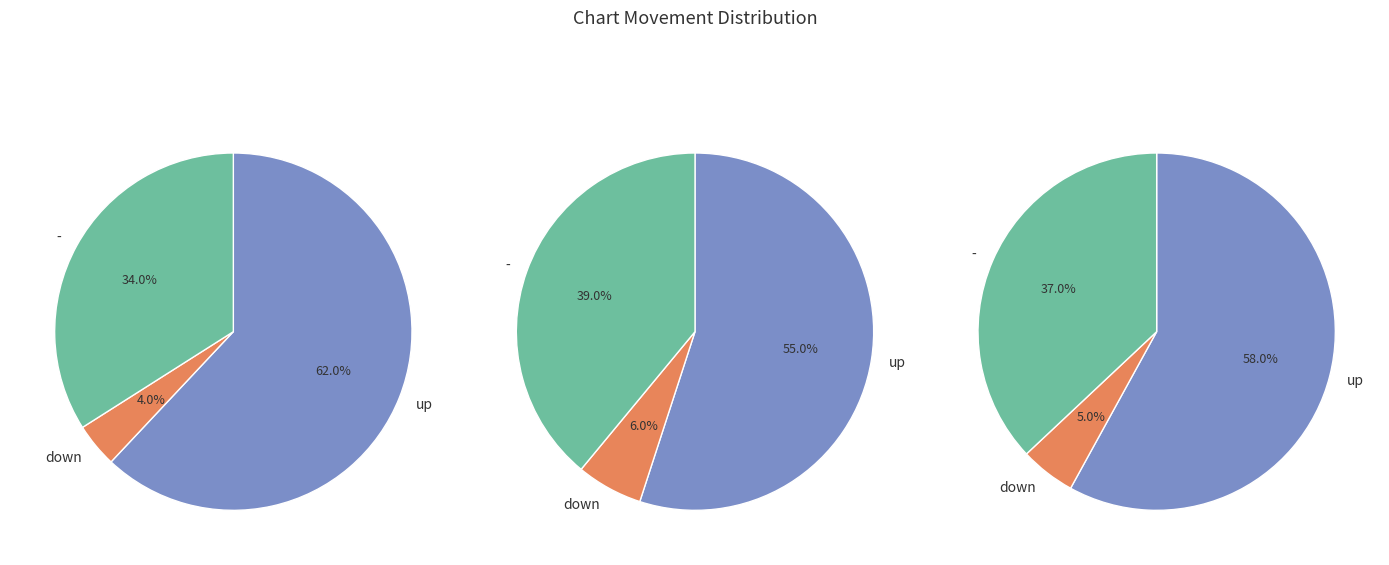

Is there any slice that represents more than half of the pie?

Yes